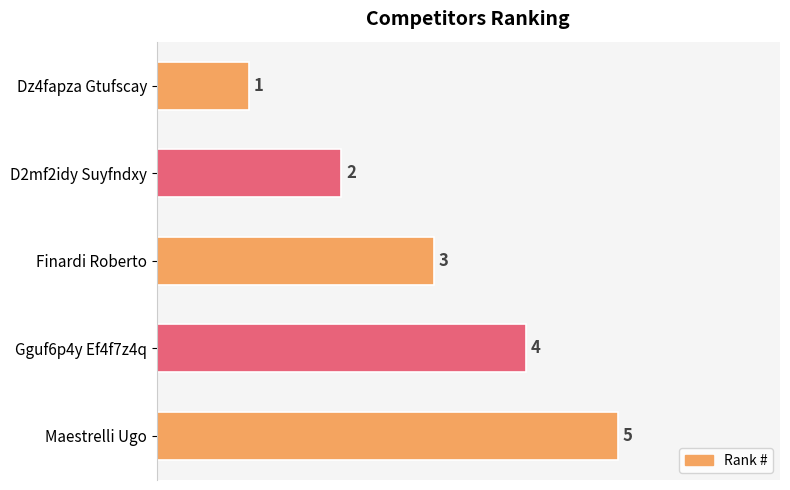

What is the value of the 2nd bar from the top?

2